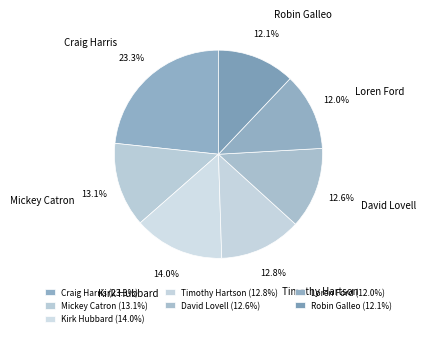

How many slices are in this pie chart?

7